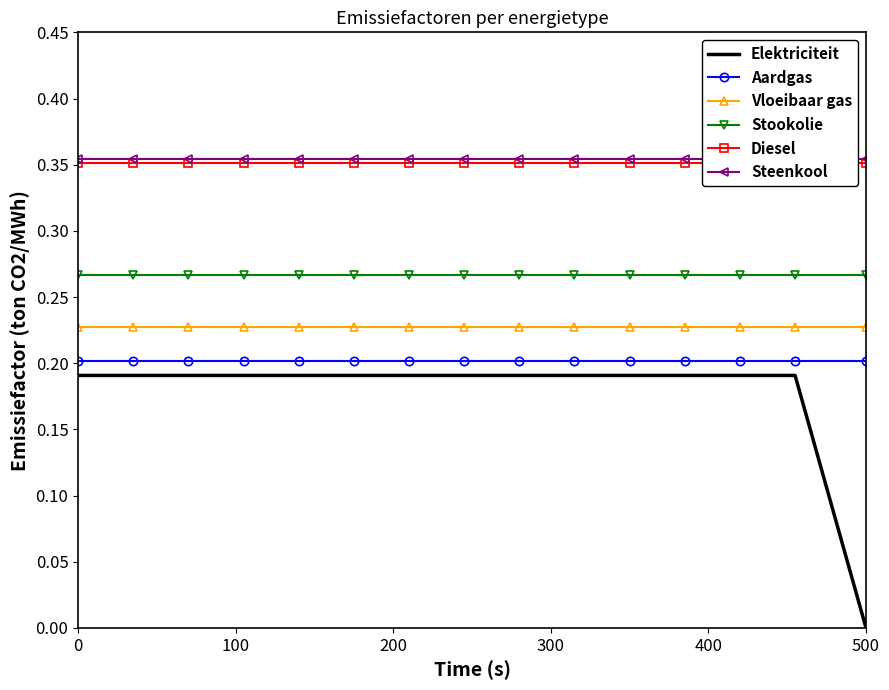

Does the chart have visible grid lines?

No